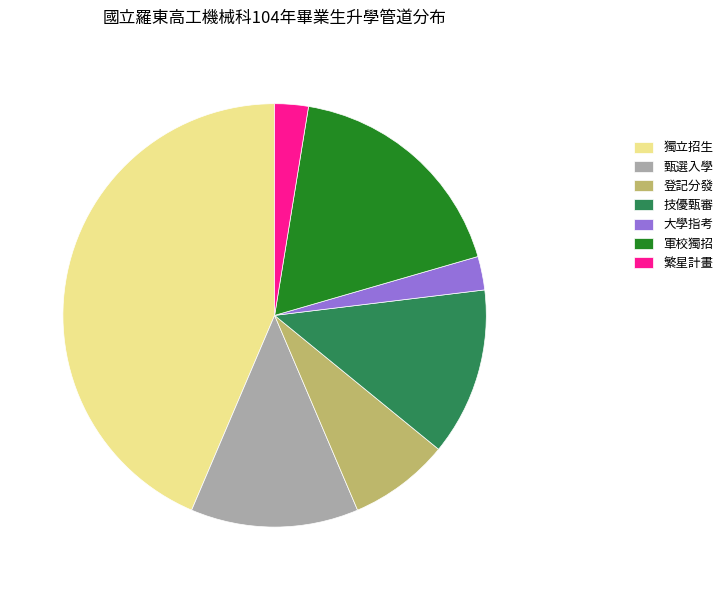

Does any single category account for the majority?

No